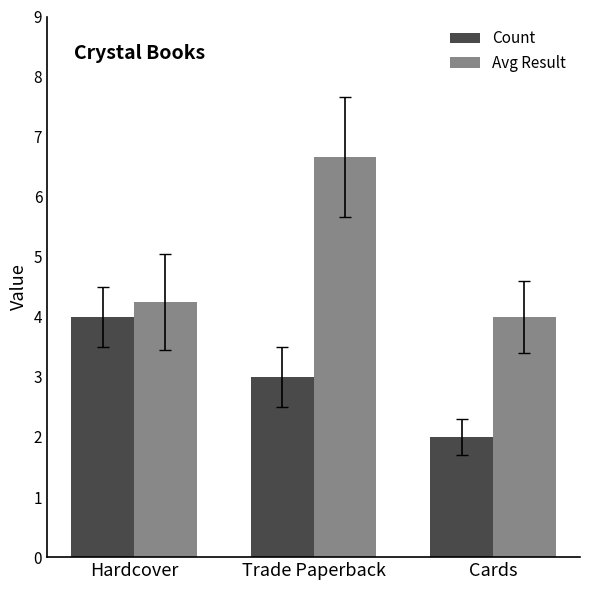

Which category has the lowest value across all series?

Cards